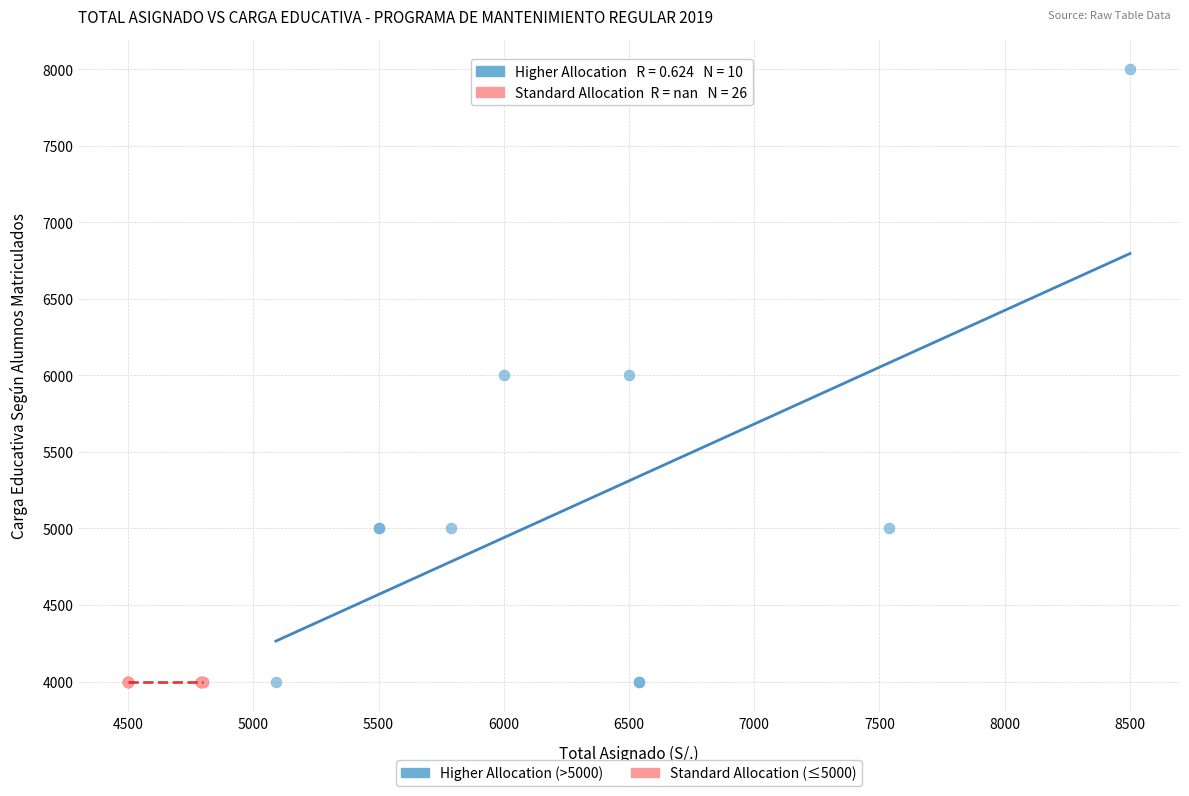

Which series reaches the maximum Y coordinate?

Higher Allocation (>5000)